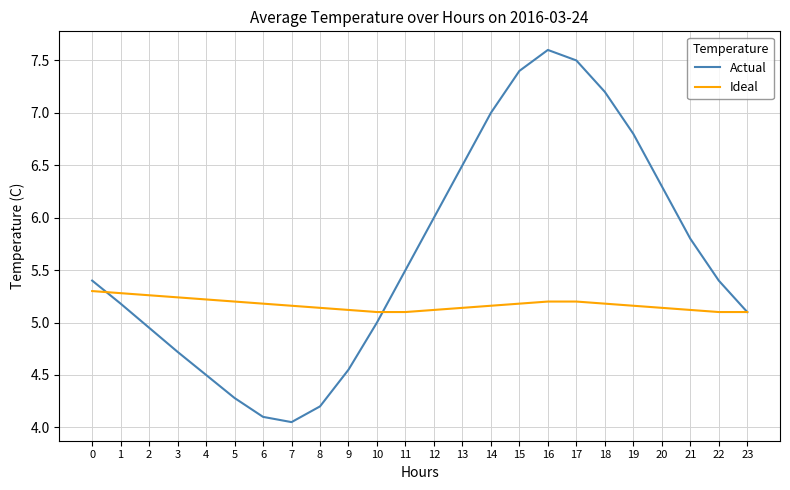

Is this an area chart (filled region under the line)?

No